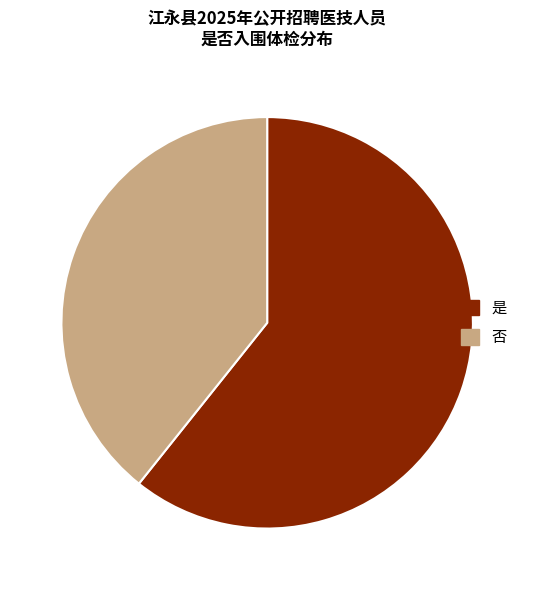

The 否 slice represents 39% of the pie. True or false?

True